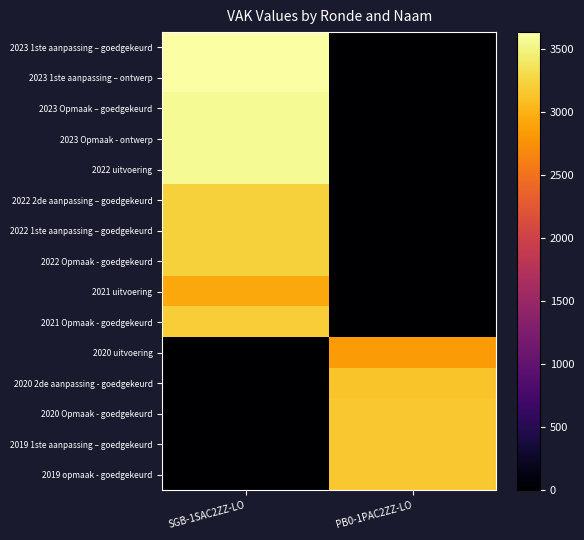

Which series changed the most between SGB-1SAC2ZZ-LO and PB0-1PAC2ZZ-LO?

2023 1ste aanpassing – goedgekeurd